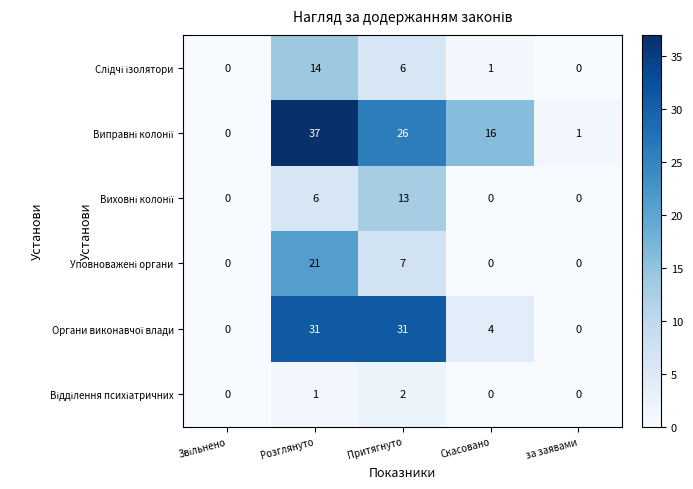

What is the spread (max minus min) of values at Розглянуто?

36